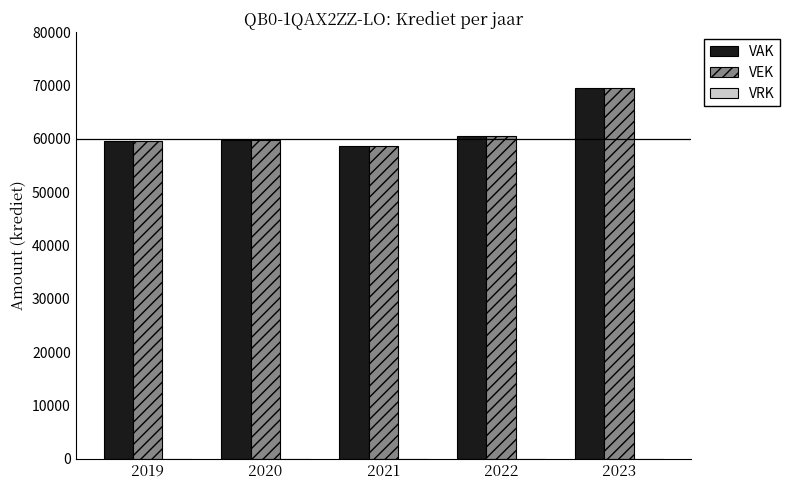

What is the value of the VAK bar at the 1st from the left?

59699